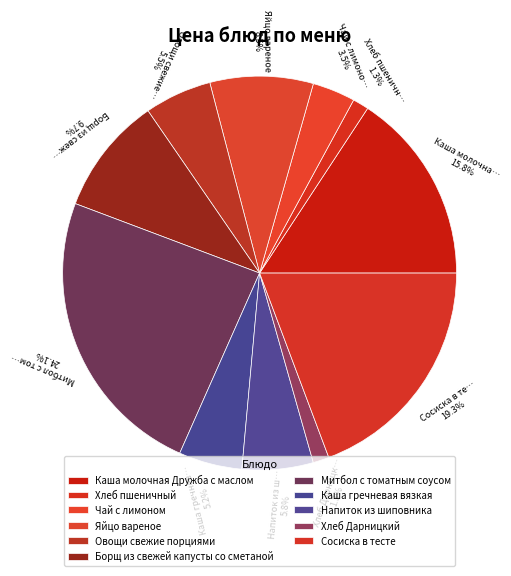

Is the sum of Чай с лимоном and Каша гречневая вязкая greater than half?

No